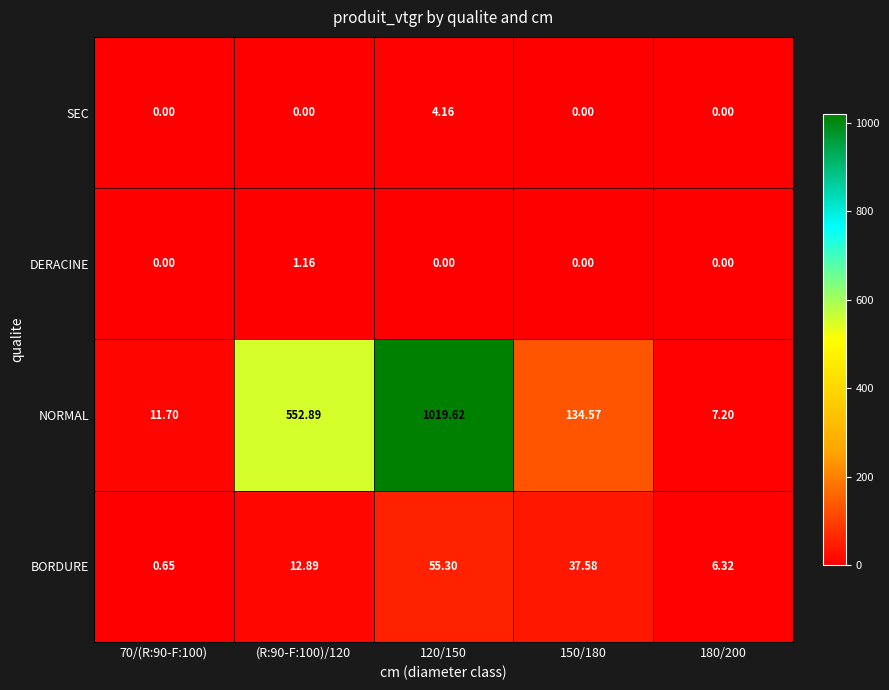

List the series in order of their peak value, highest first.

NORMAL, BORDURE, SEC, DERACINE